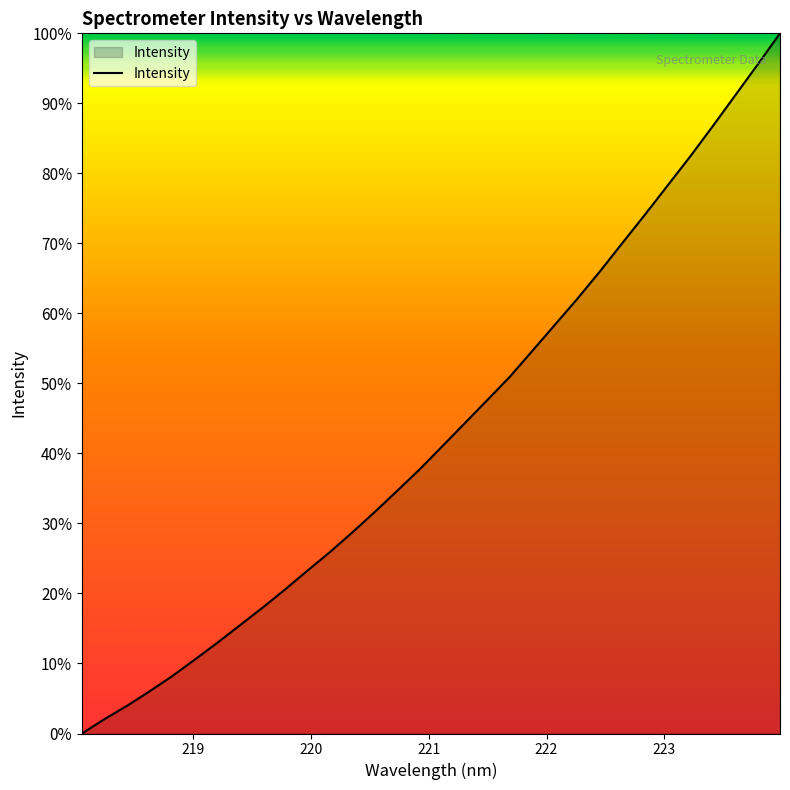

What is the greatest value displayed?

100.0